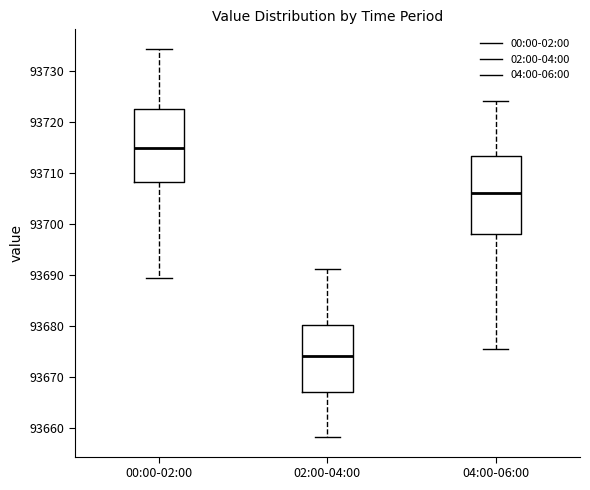

Where does the upper whisker of the box for 02:00-04:00 end on the y-axis? The values are not printed on the chart, so give them approximately, as read against the axis.

93691